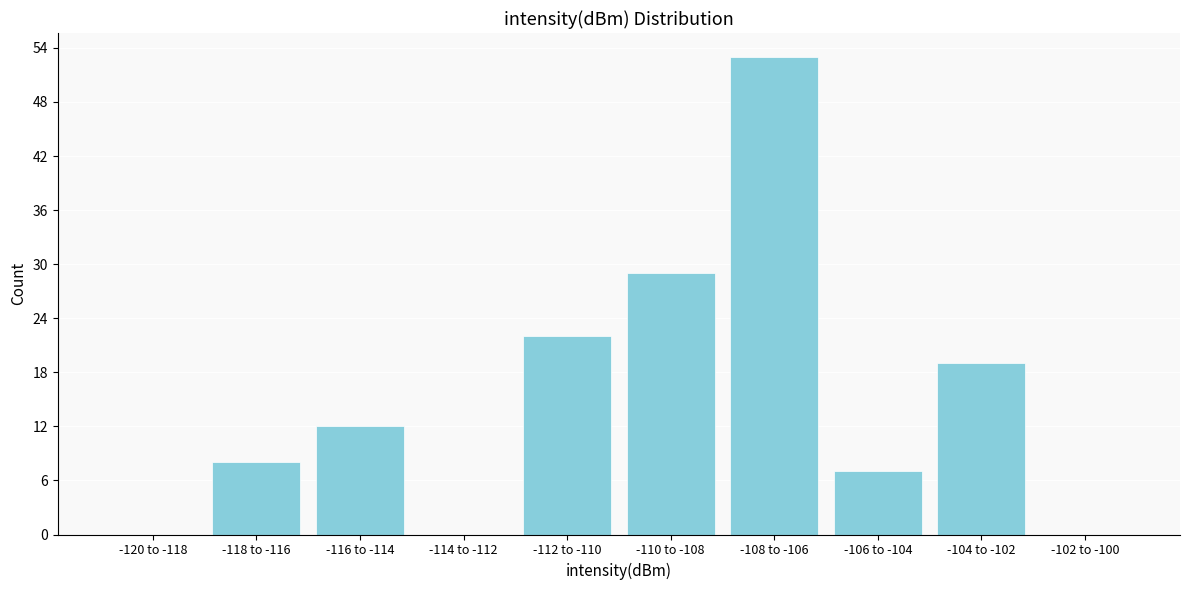

Reading left to right, list all the values displayed in this chart.

-120 to -118=0	-118 to -116=8	-116 to -114=12	-114 to -112=0	-112 to -110=22	-110 to -108=29	-108 to -106=53	-106 to -104=7	-104 to -102=19	-102 to -100=0